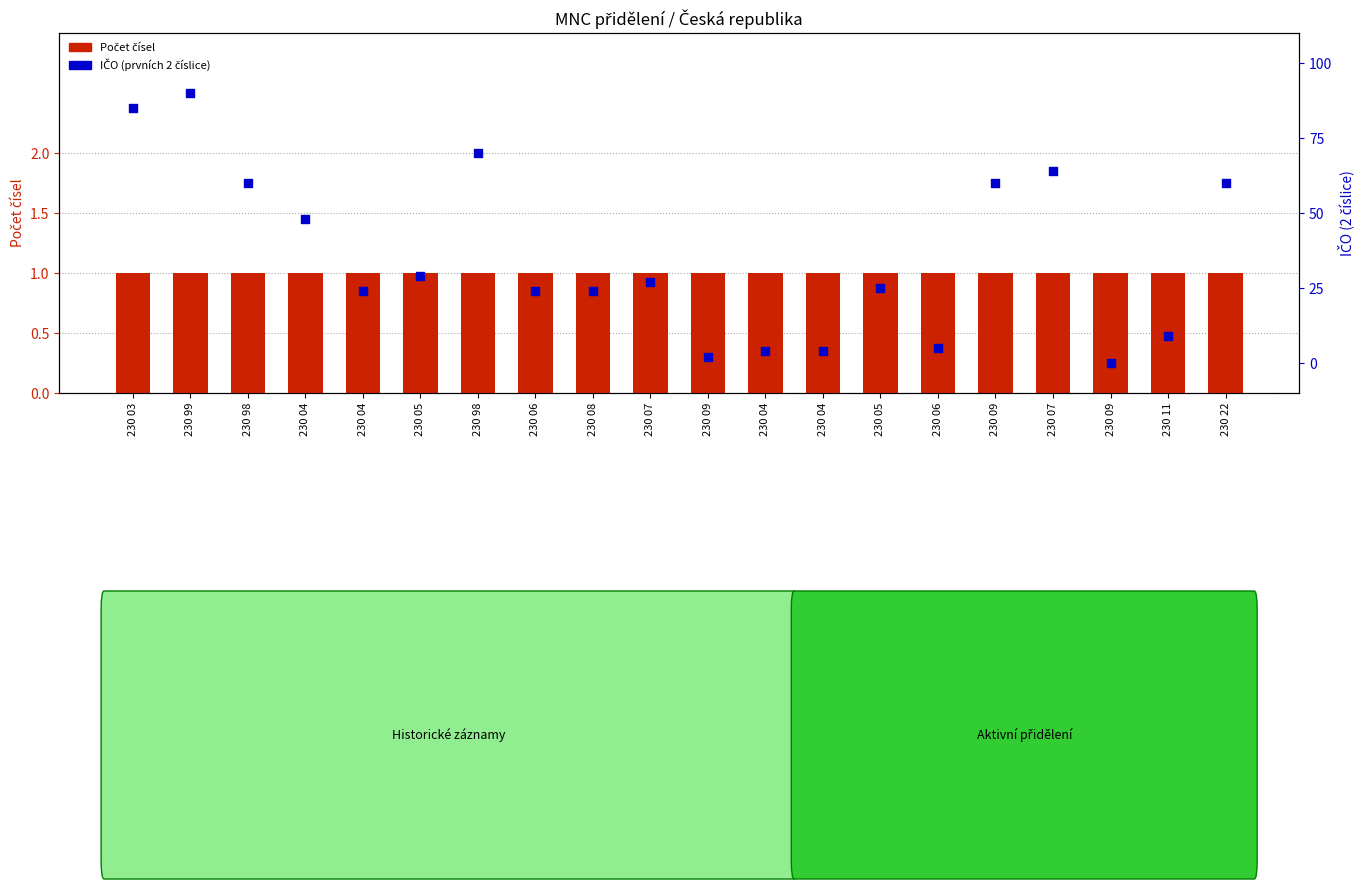

At how many categories does at least one series exceed 27?

9